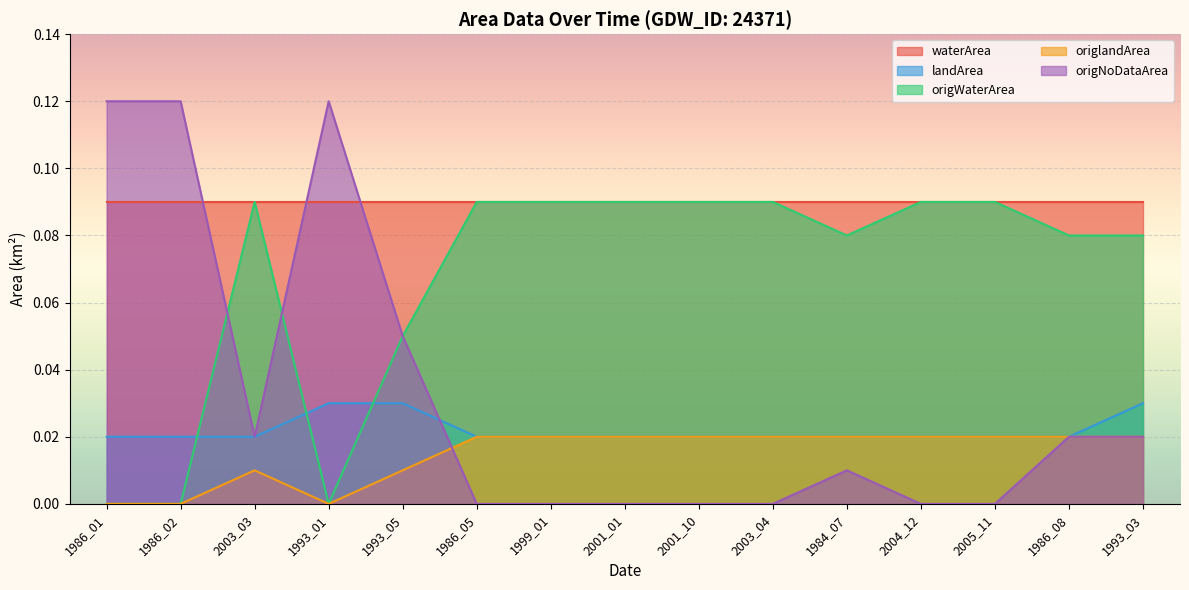

Does the chart display data point markers on the line(s)?

No